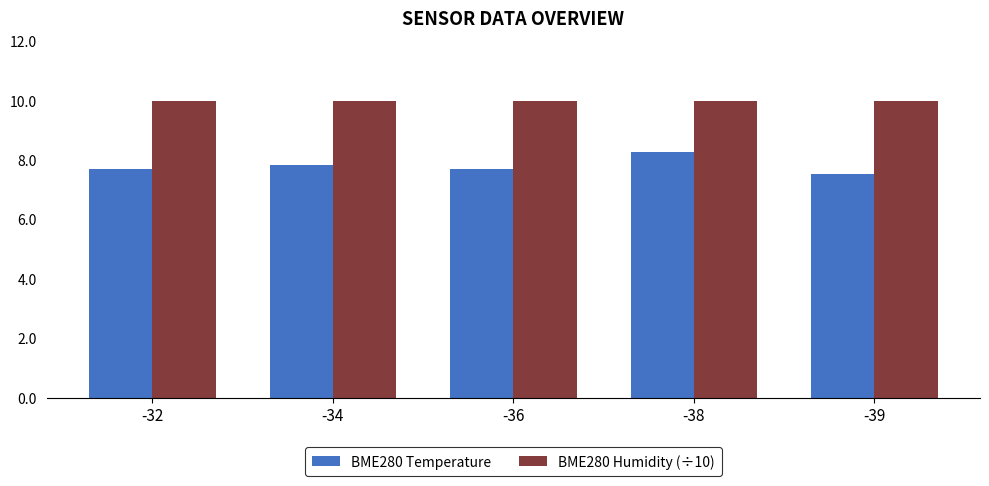

Which series has the largest total across all categories?

BME280 Humidity (÷10)